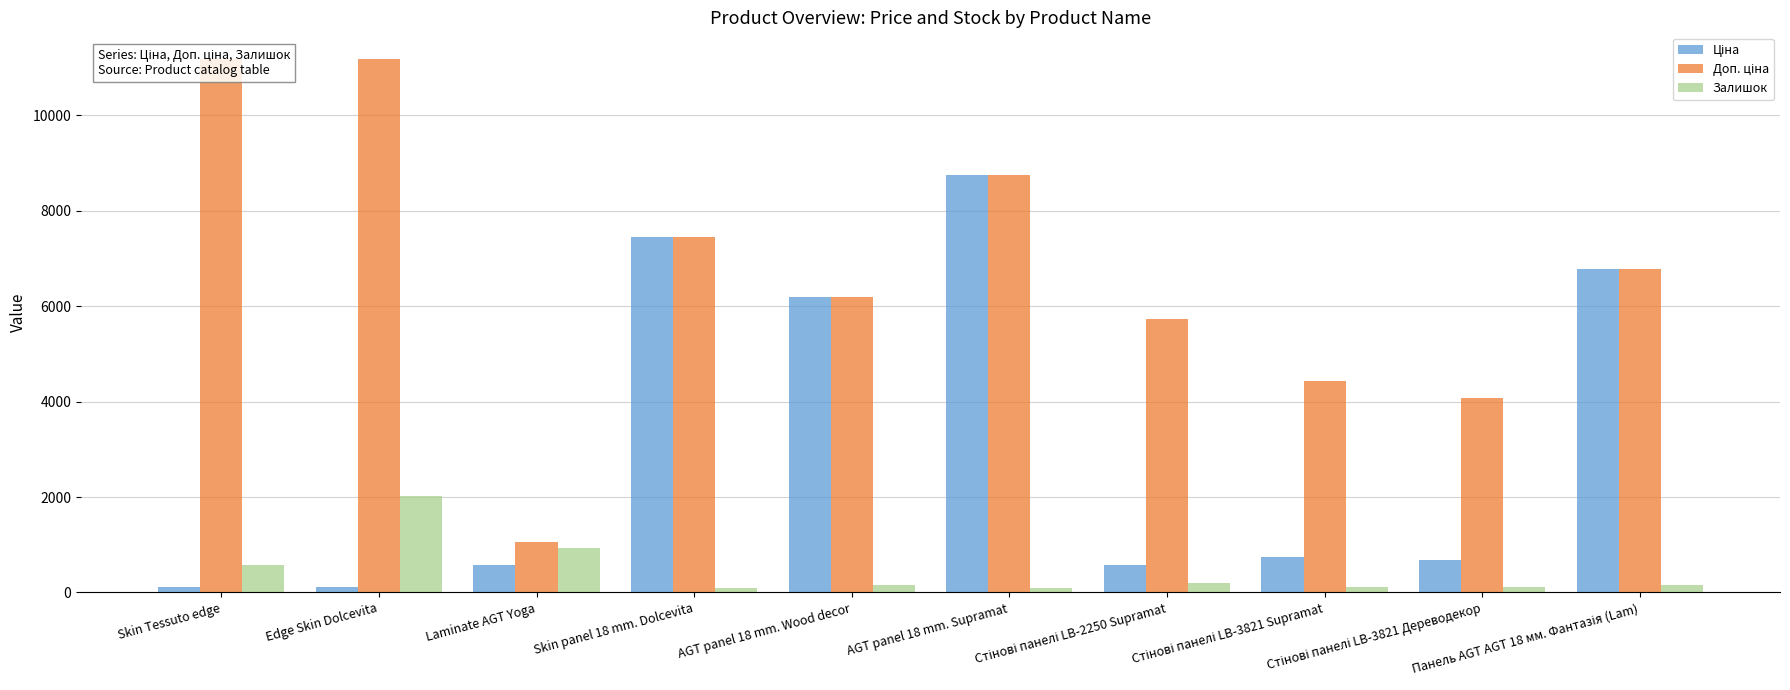

Rank the series by their average value, from highest to lowest.

Доп. ціна, Ціна, Залишок